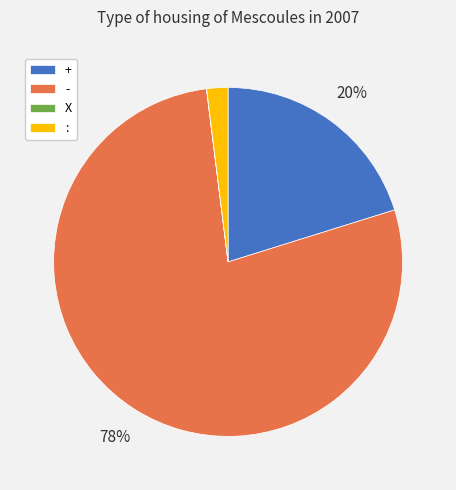

Do - and + together represent more than half of the pie?

Yes